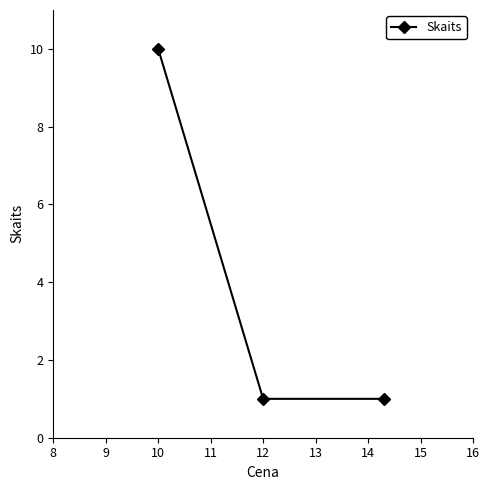

What is the greatest value displayed?

10